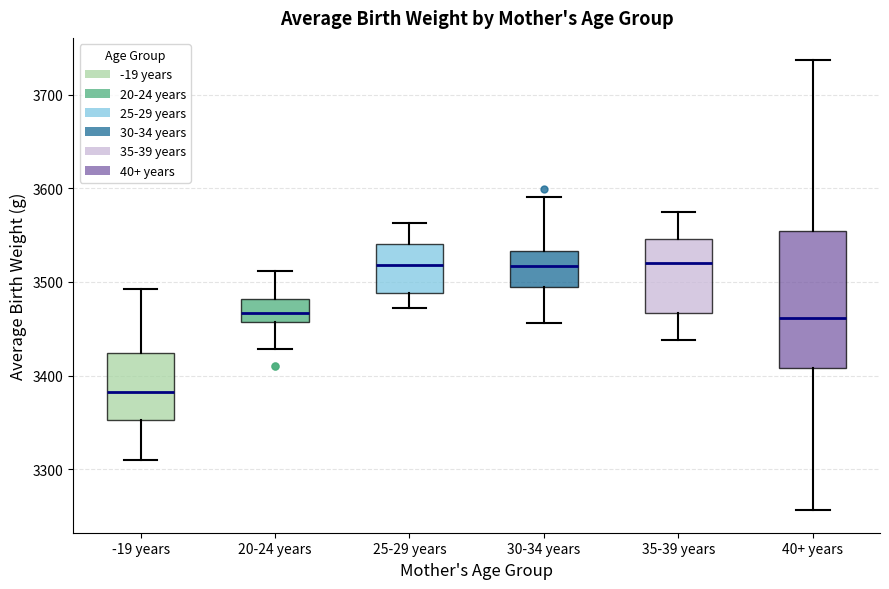

Reading left to right, transcribe this box plot: for each box, give where its median line is, the range the box spans, and where its two whiskers end, as read against the y-axis. The values are not printed on the chart, so give them approximately, as read against the axis.

-19 years: median 3380, box 3350 to 3420, whiskers 3310 to 3490
20-24 years: median 3470, box 3460 to 3480, whiskers 3430 to 3510
25-29 years: median 3520, box 3490 to 3540, whiskers 3470 to 3560
30-34 years: median 3520, box 3490 to 3530, whiskers 3460 to 3590
35-39 years: median 3520, box 3470 to 3550, whiskers 3440 to 3570
40+ years: median 3460, box 3410 to 3550, whiskers 3260 to 3740